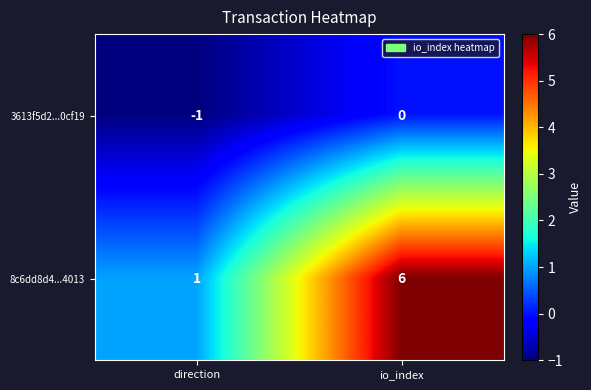

What is the total value across all series at io_index?

6